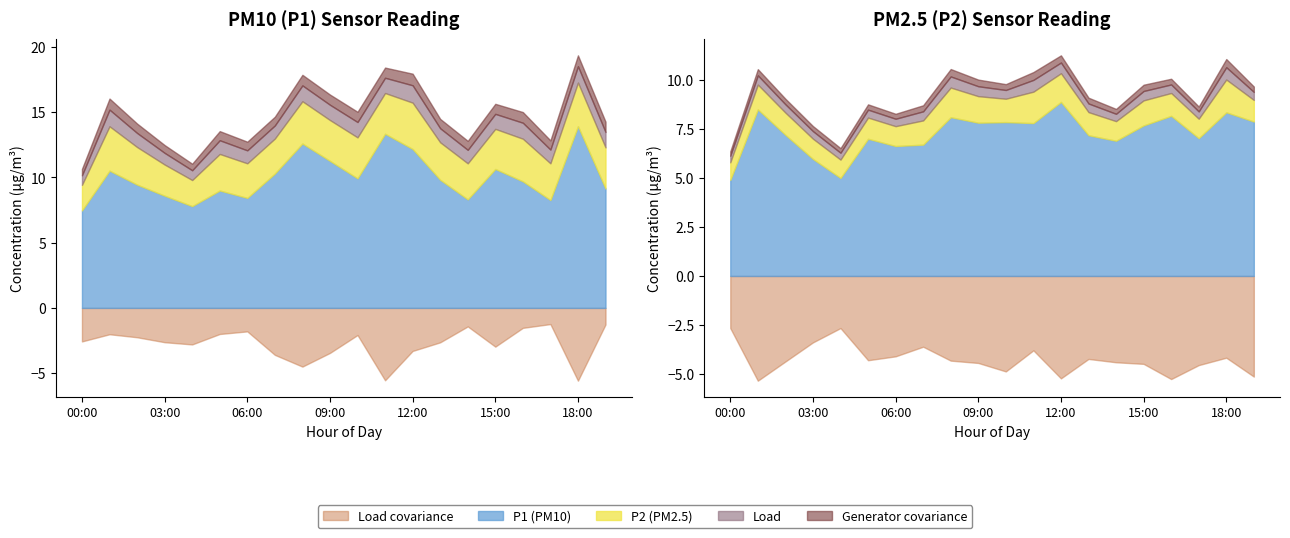

How many lines are shown in the chart?

2